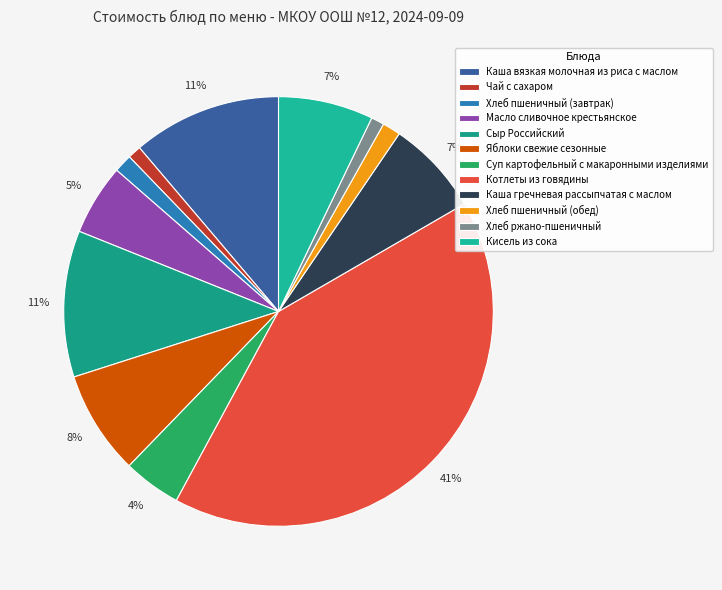

To the nearest percent, what is the difference between the largest and smallest slice percentages?

40%